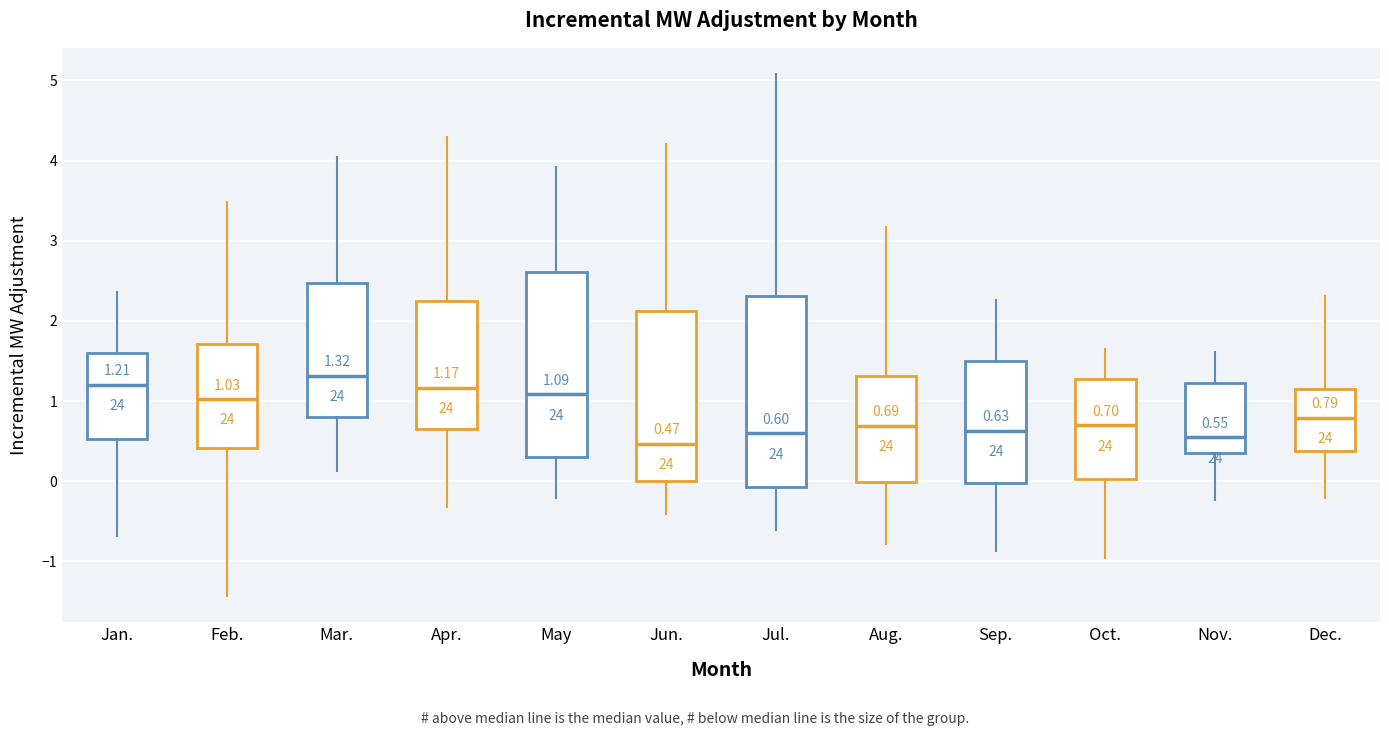

Which box's median line is the highest?

Mar.